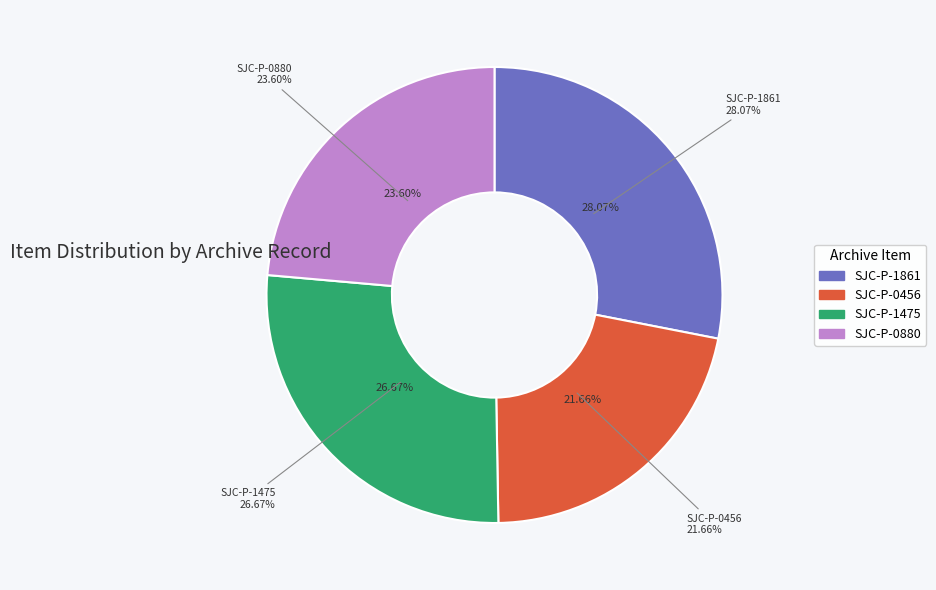

How many slices are in this pie chart?

4